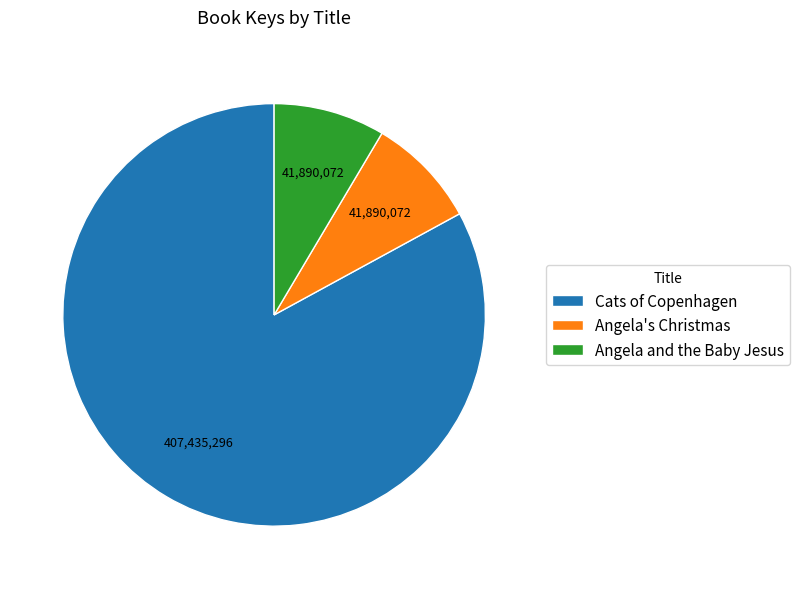

Is it true that Cats of Copenhagen is 73% of the pie?

False